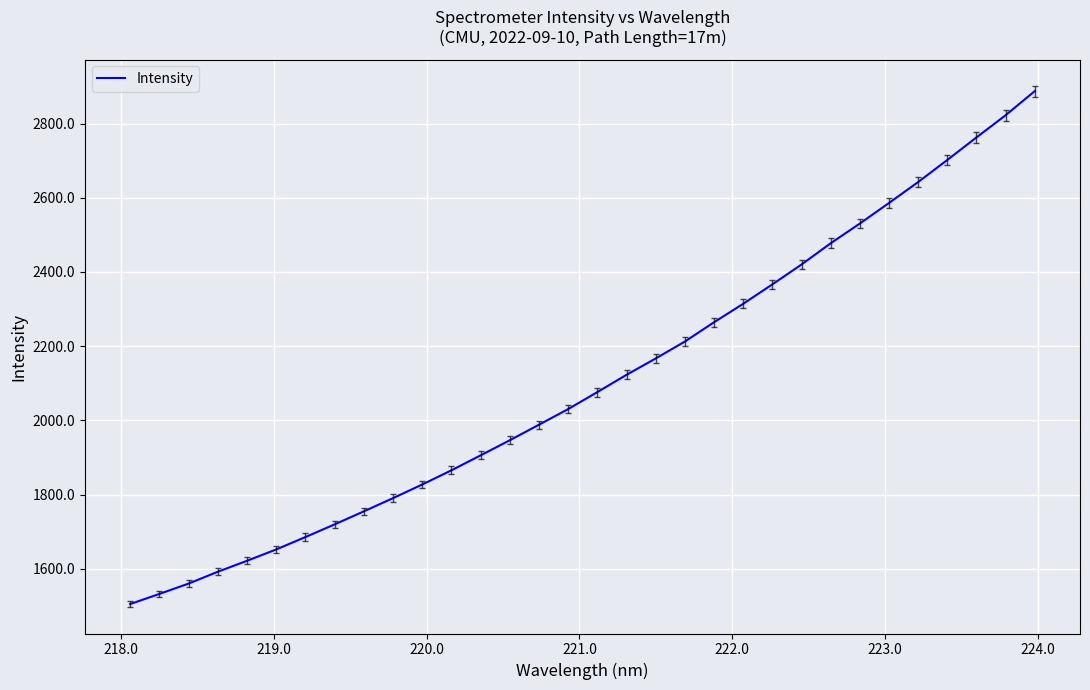

What is the difference between the maximum and minimum values?

1382.9